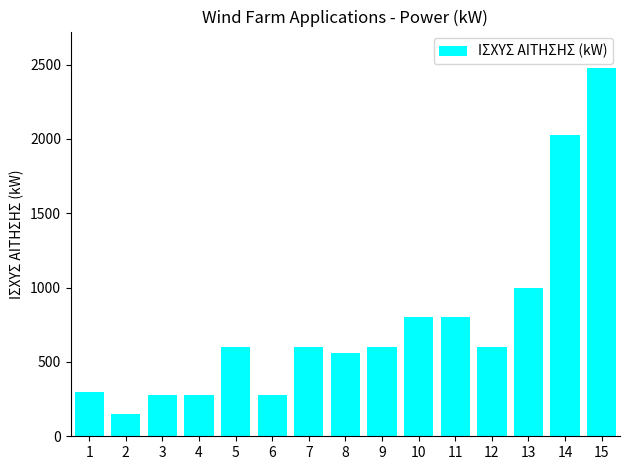

Are the bars horizontal?

No